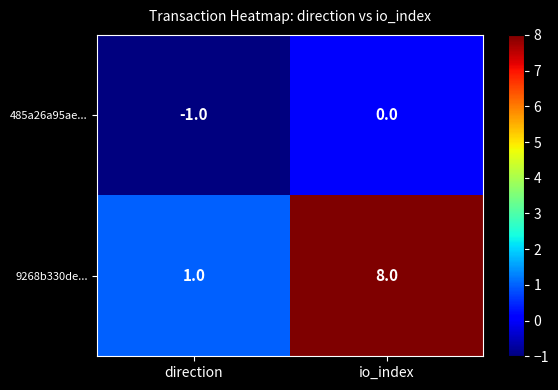

Rank the series at io_index from highest to lowest value.

9268b330de..., 485a26a95ae...